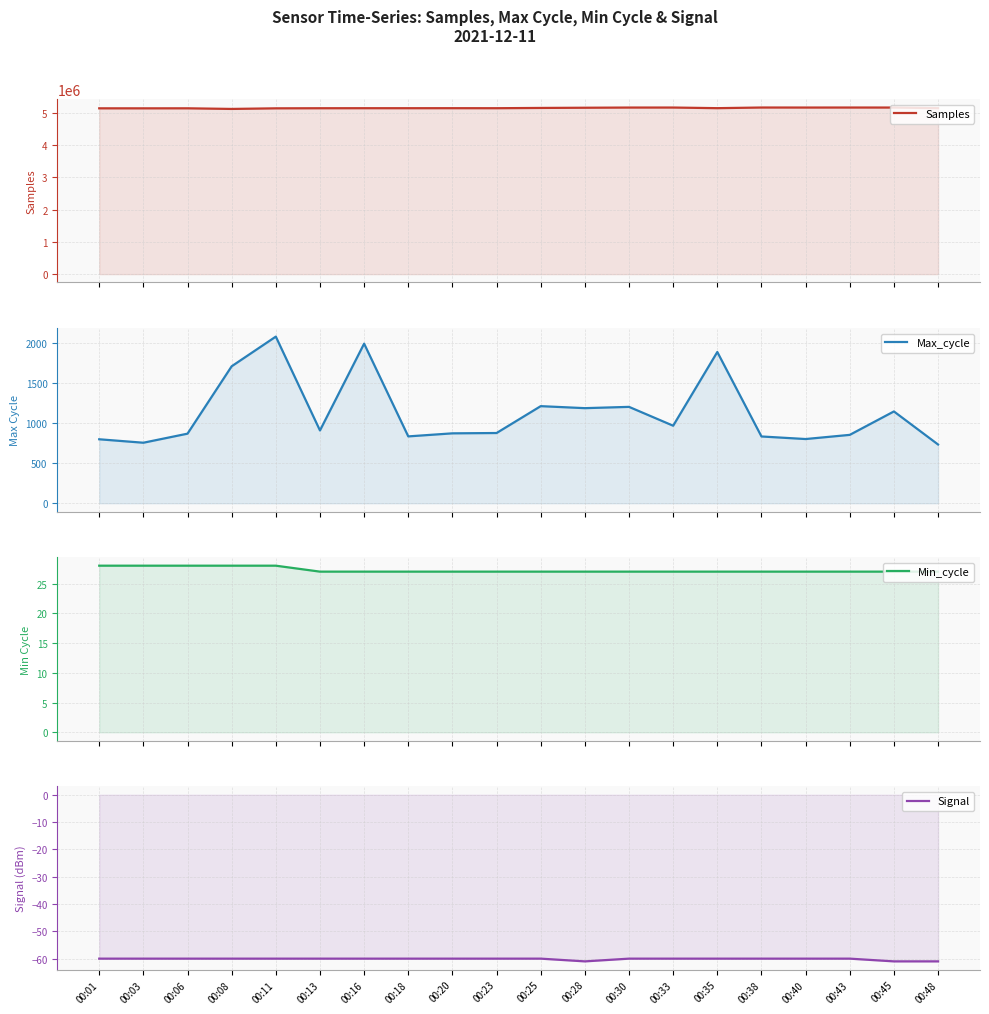

At how many categories does at least one series exceed 3742936?

20